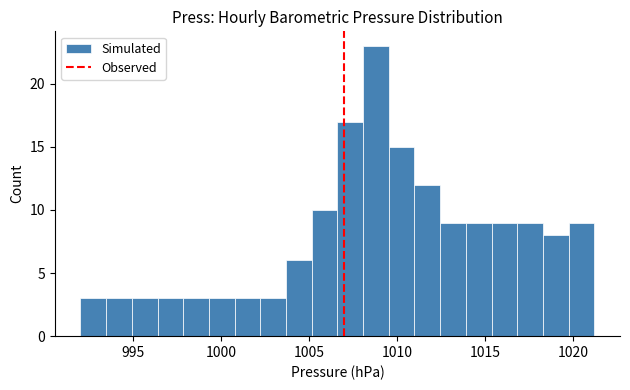

Read against the x-axis, roughly where is the centre of the tallest bar?

1009.0